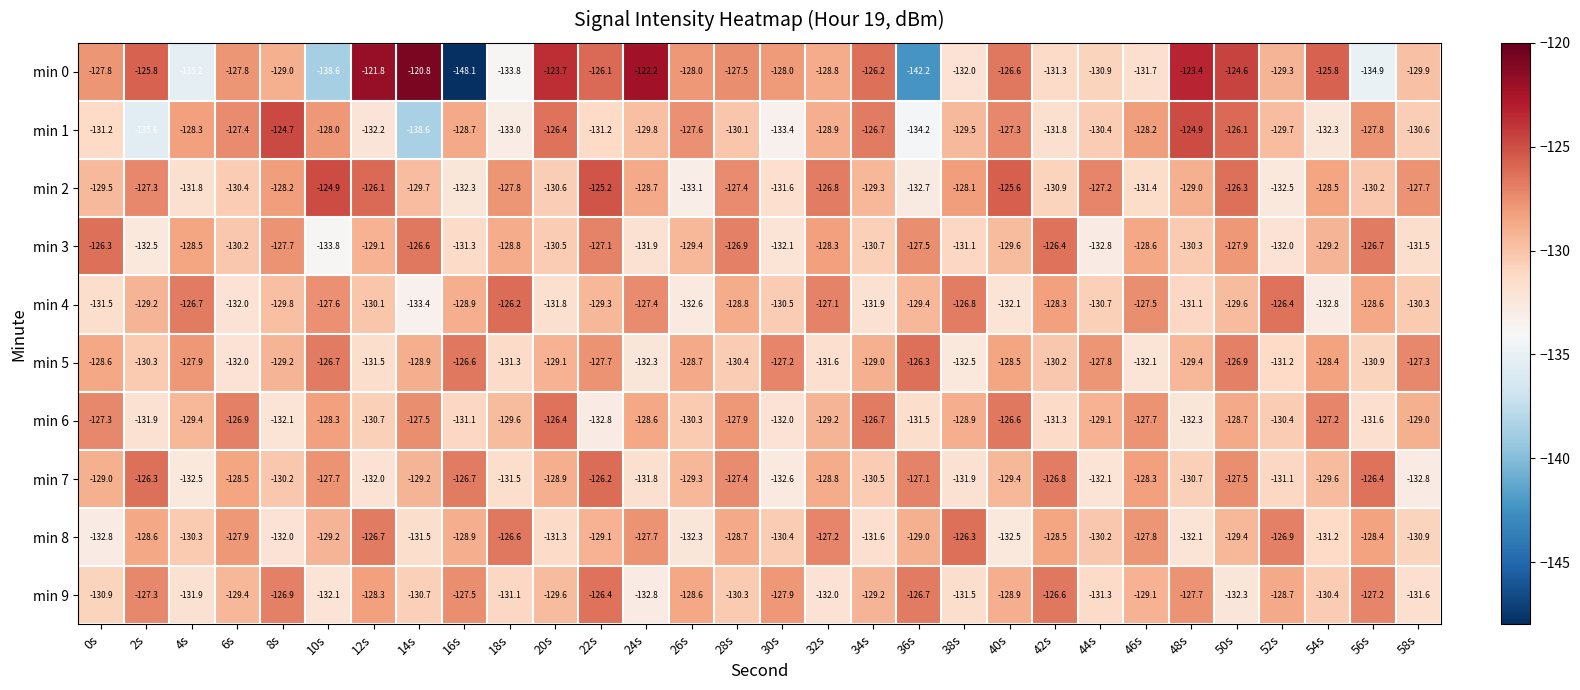

What is the difference between the highest and lowest values at 46s?

4.6